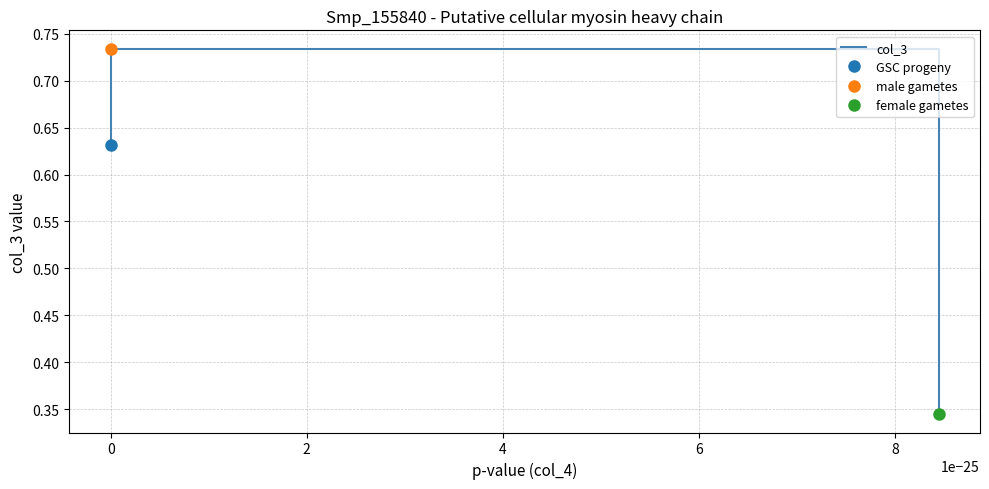

The chart shows a value of 0.1 at 0. True or false?

False